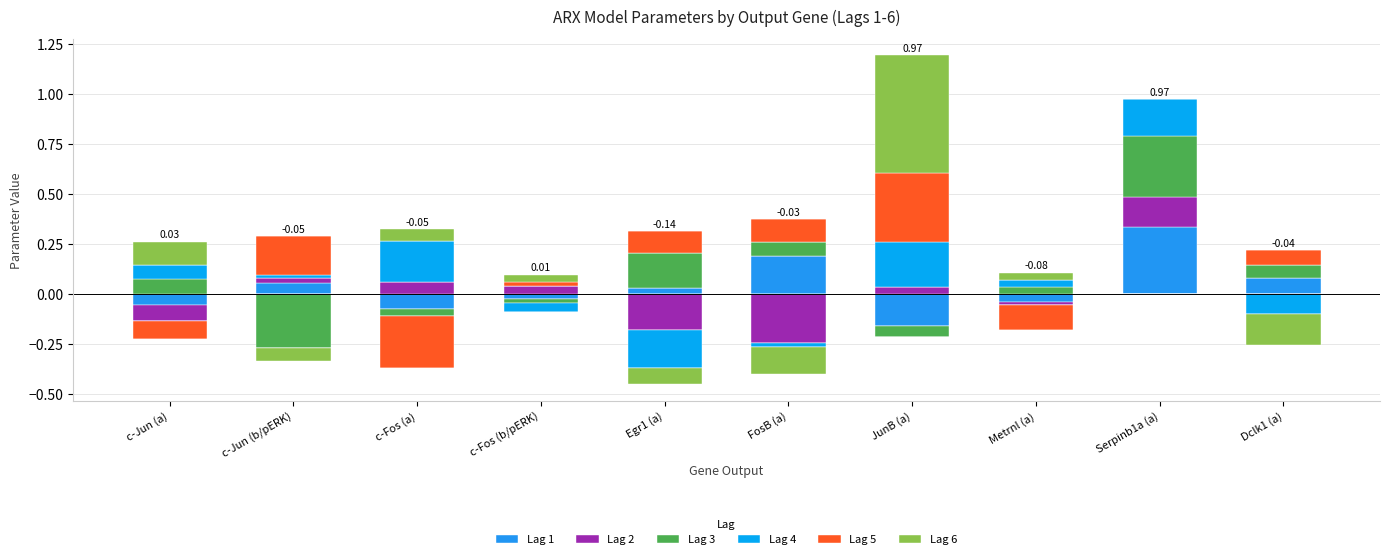

Which category has the highest value in the Lag 5 series?

JunB (a)